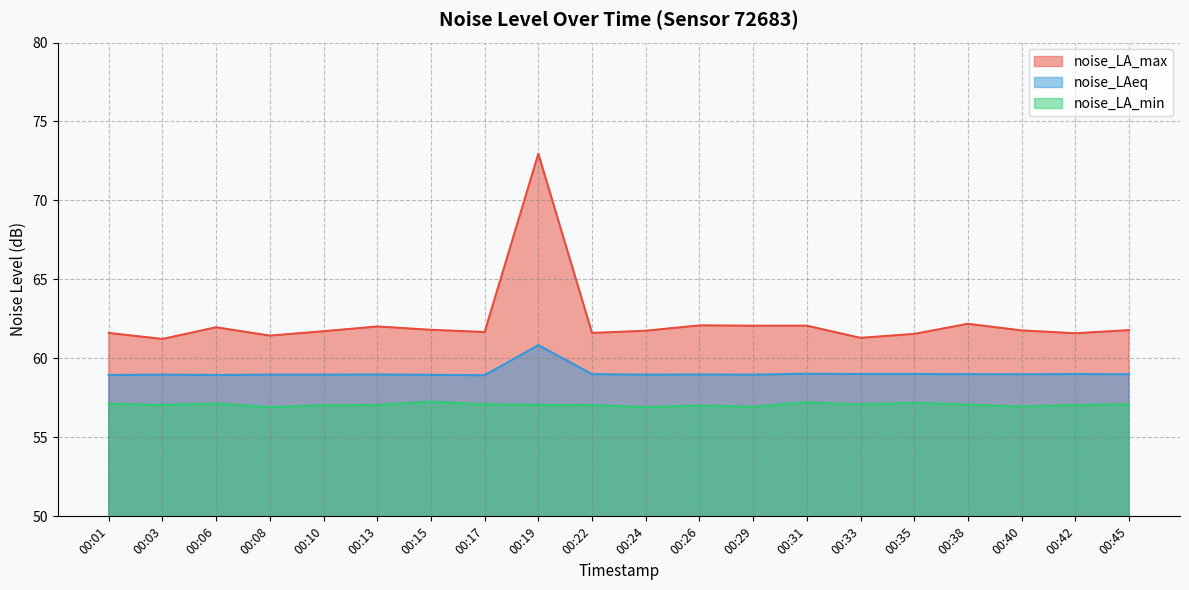

Does the chart have visible grid lines?

Yes